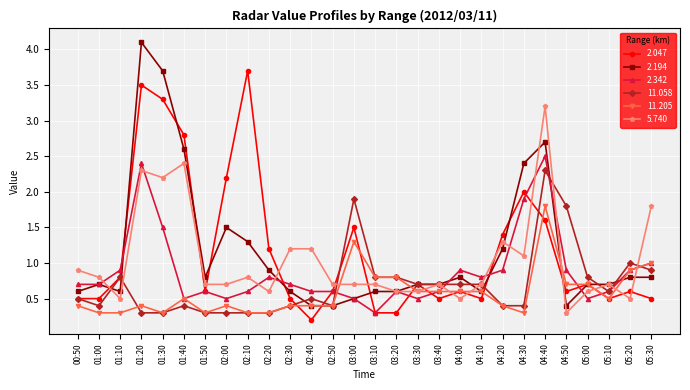

Count the number of categories in the chart.

28